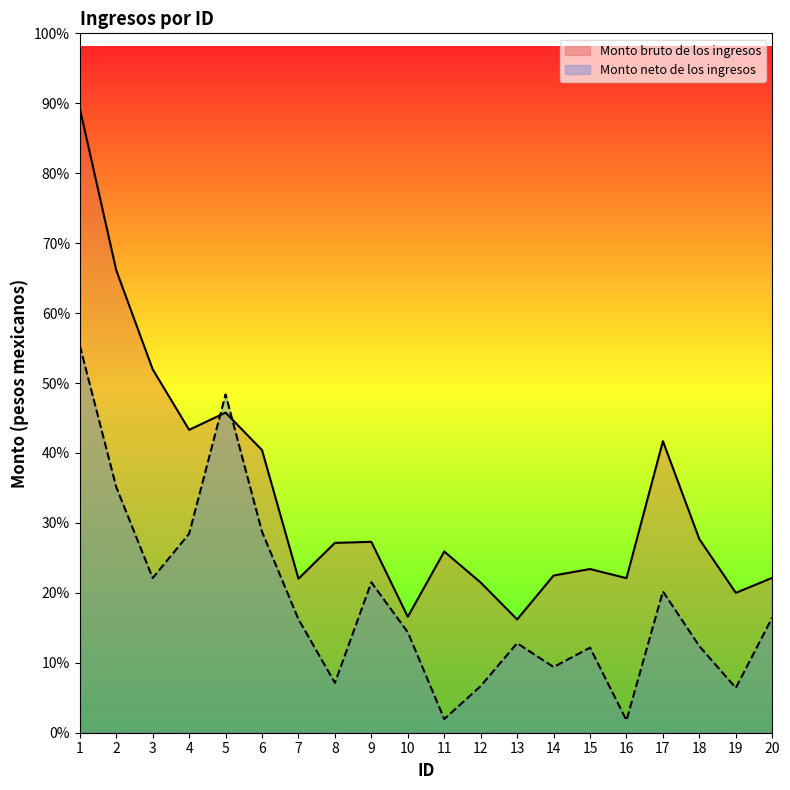

The value of Monto bruto de los ingresos at 15 is 4854.2. True or false?

True